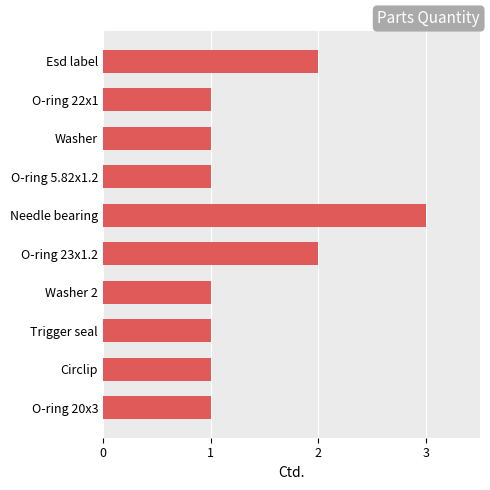

What is the ratio of the value at Needle bearing to the value at O-ring 22x1?

3.0